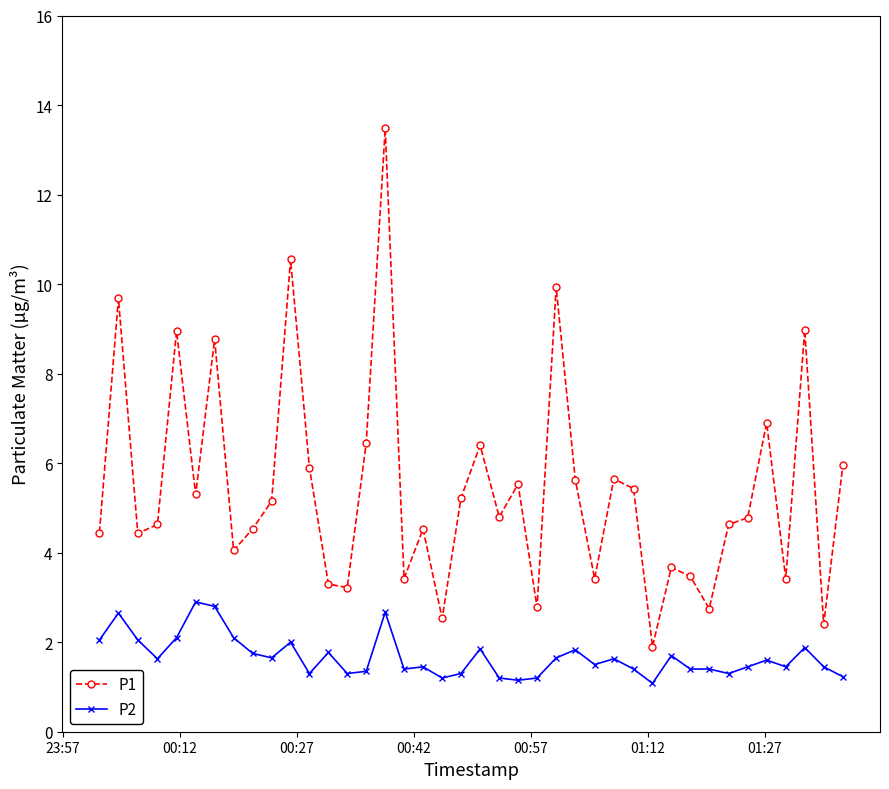

What are all the series names shown in the legend?

P1, P2